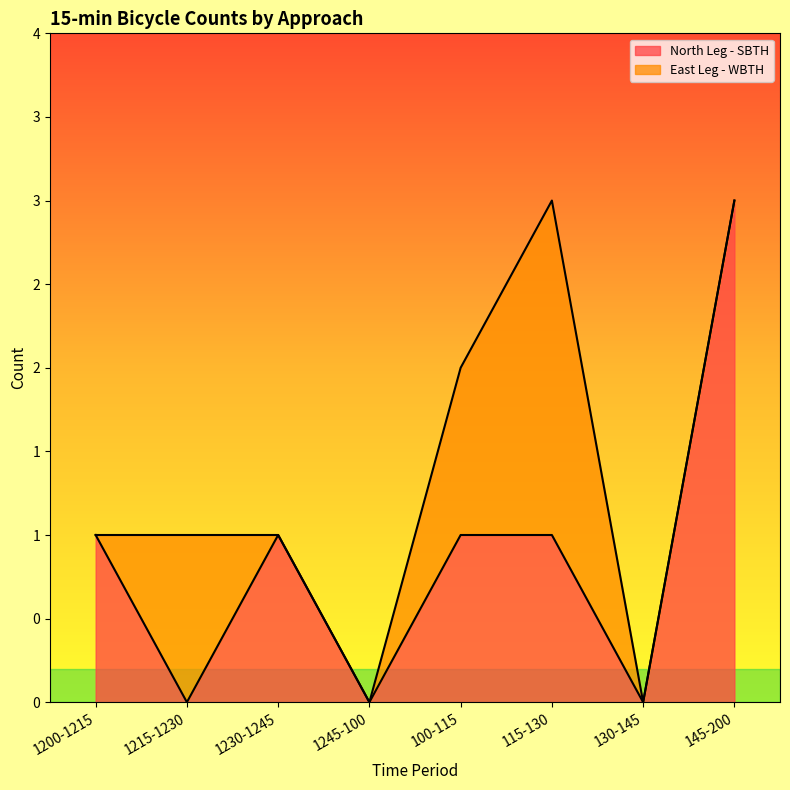

What is the change in value from 1200-1215 to 130-145?

-1